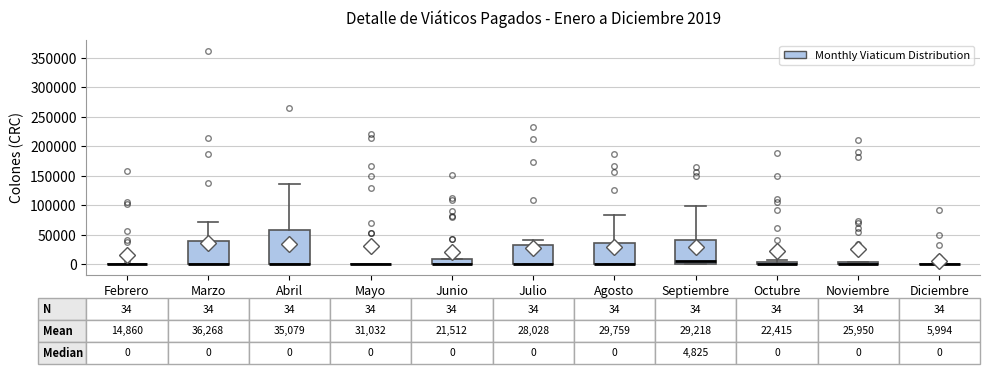

Comparing the boxes themselves (not the whiskers), which one is the tallest?

Abril